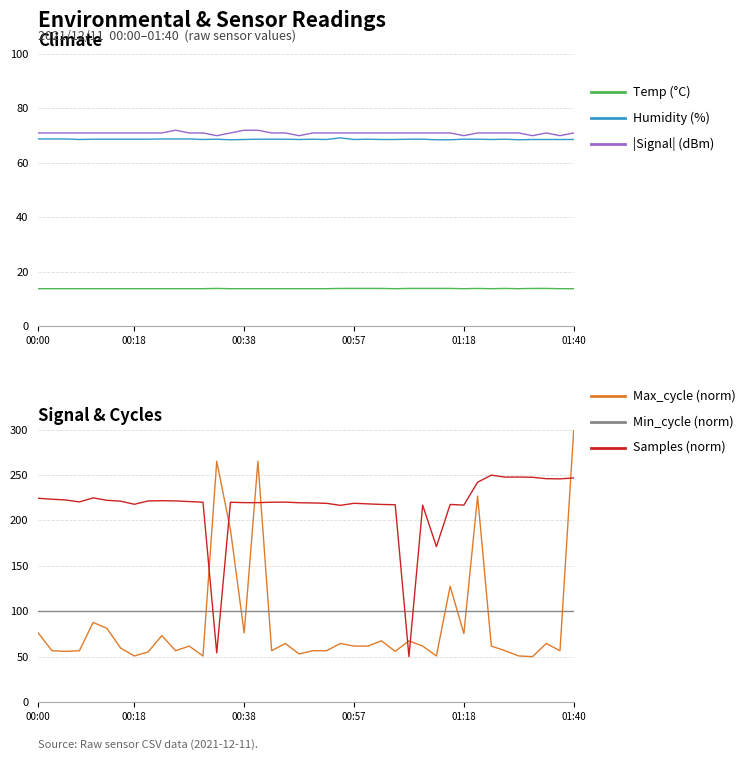

What is the total value across all series at 01:18?

566.1